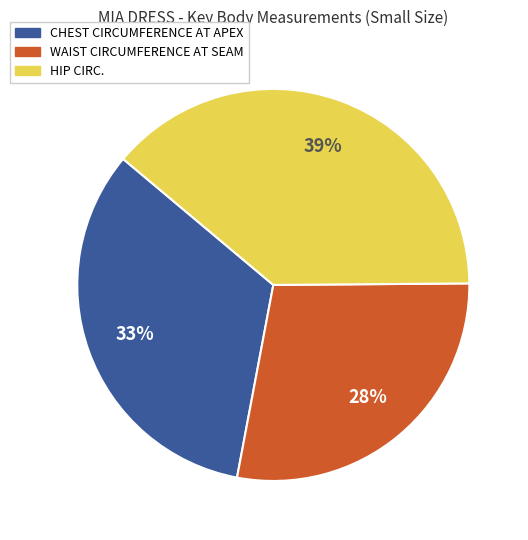

Is the sum of CHEST CIRCUMFERENCE AT APEX and WAIST CIRCUMFERENCE AT SEAM greater than half?

Yes